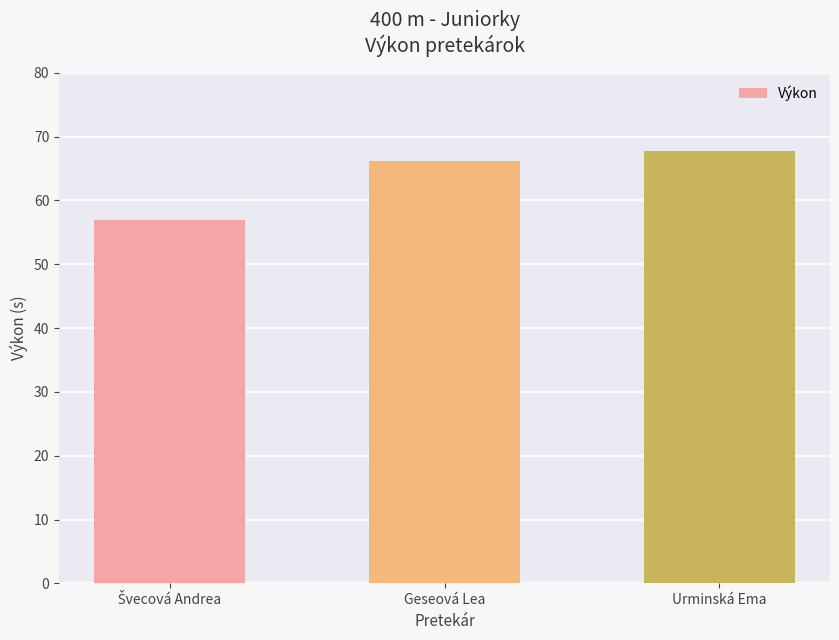

What is the minimum value shown in the chart?

56.9